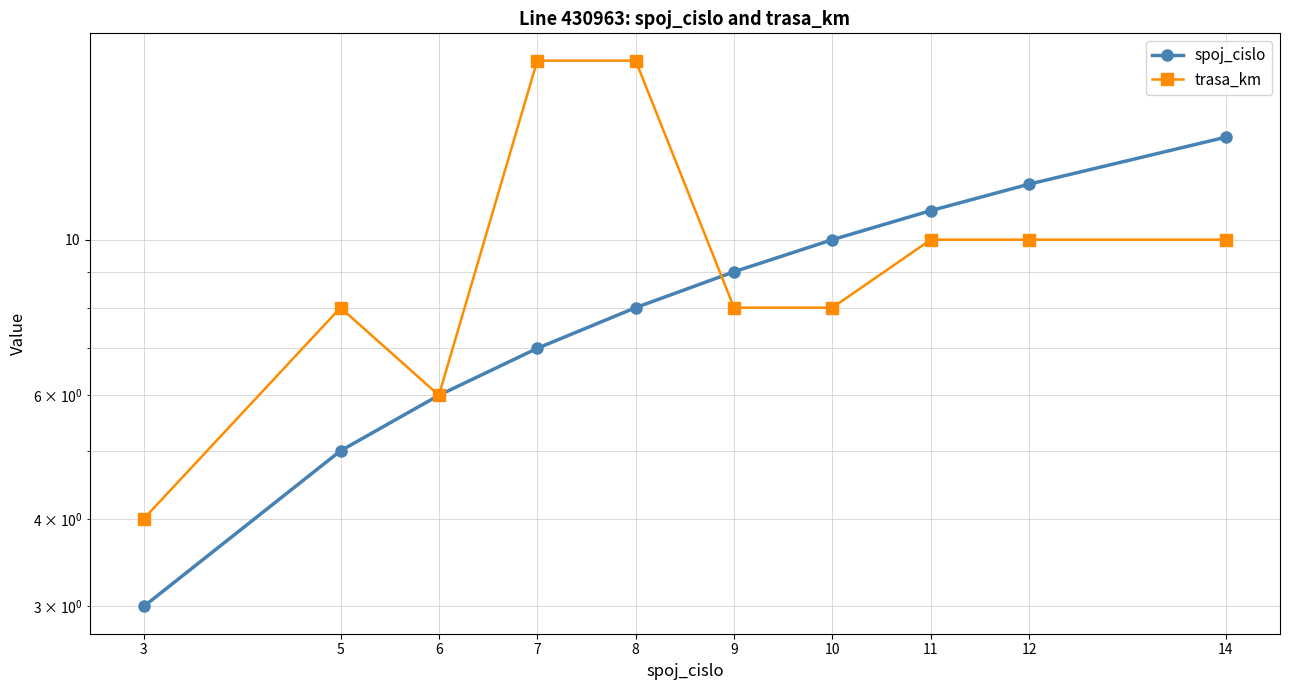

What is the lowest value of the spoj_cislo series?

3